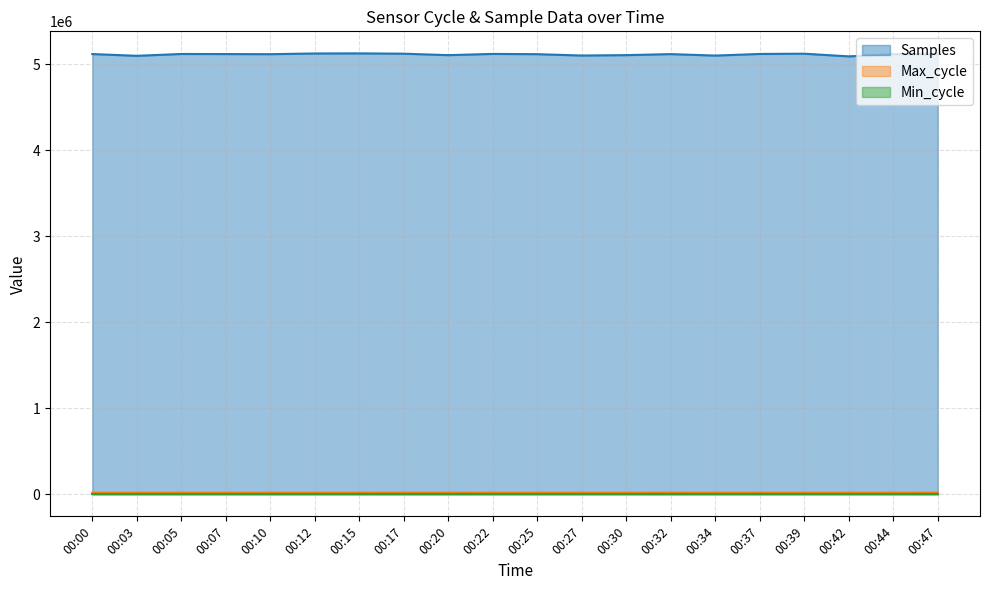

At which category does Samples reach its first local peak?

00:05